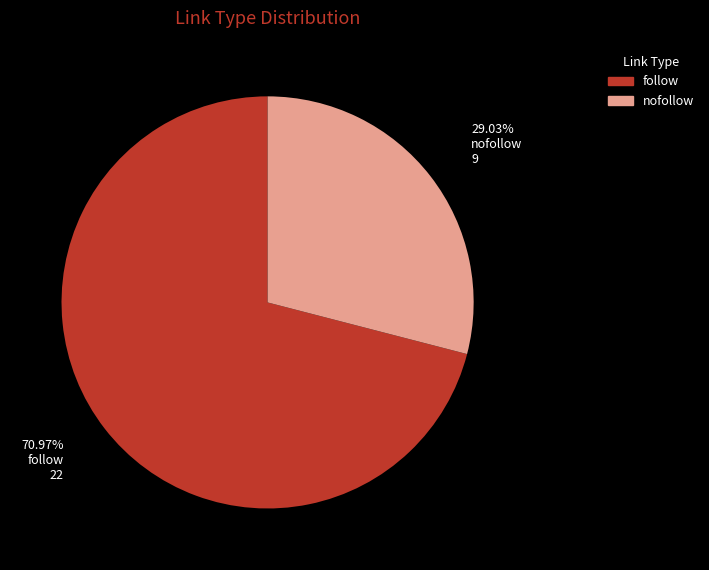

How many slices are in this pie chart?

2